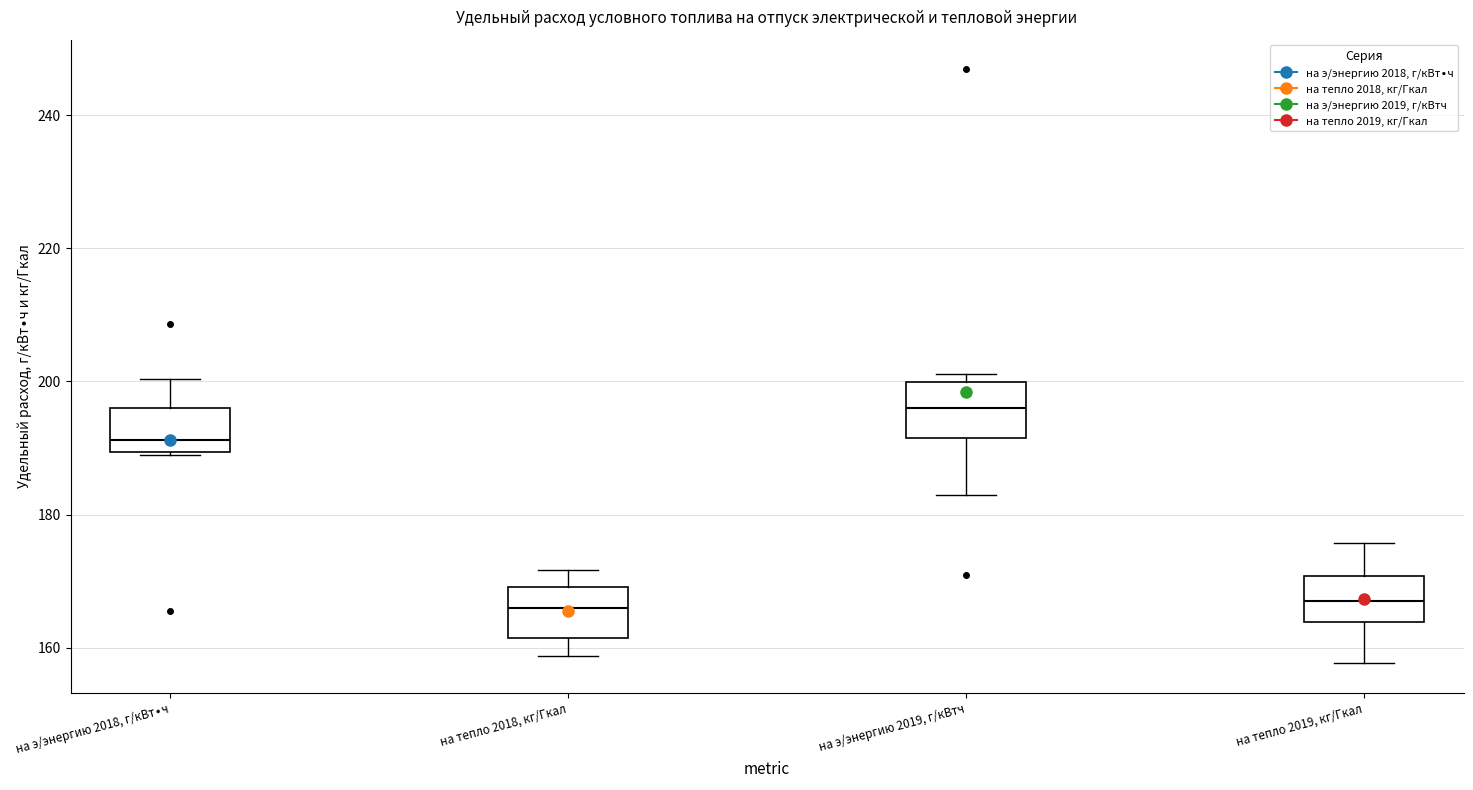

Reading left to right, transcribe this box plot: for each box, give where its median line is, the range the box spans, and where its two whiskers end, as read against the y-axis. The values are not printed on the chart, so give them approximately, as read against the axis.

на э/энергию 2018, г/кВт∙ч: median 192, box 190 to 196, whiskers 188 to 200
на тепло 2018, кг/Гкал: median 166, box 162 to 170, whiskers 158 to 172
на э/энергию 2019, г/кВтч: median 196, box 192 to 200, whiskers 182 to 202
на тепло 2019, кг/Гкал: median 168, box 164 to 170, whiskers 158 to 176